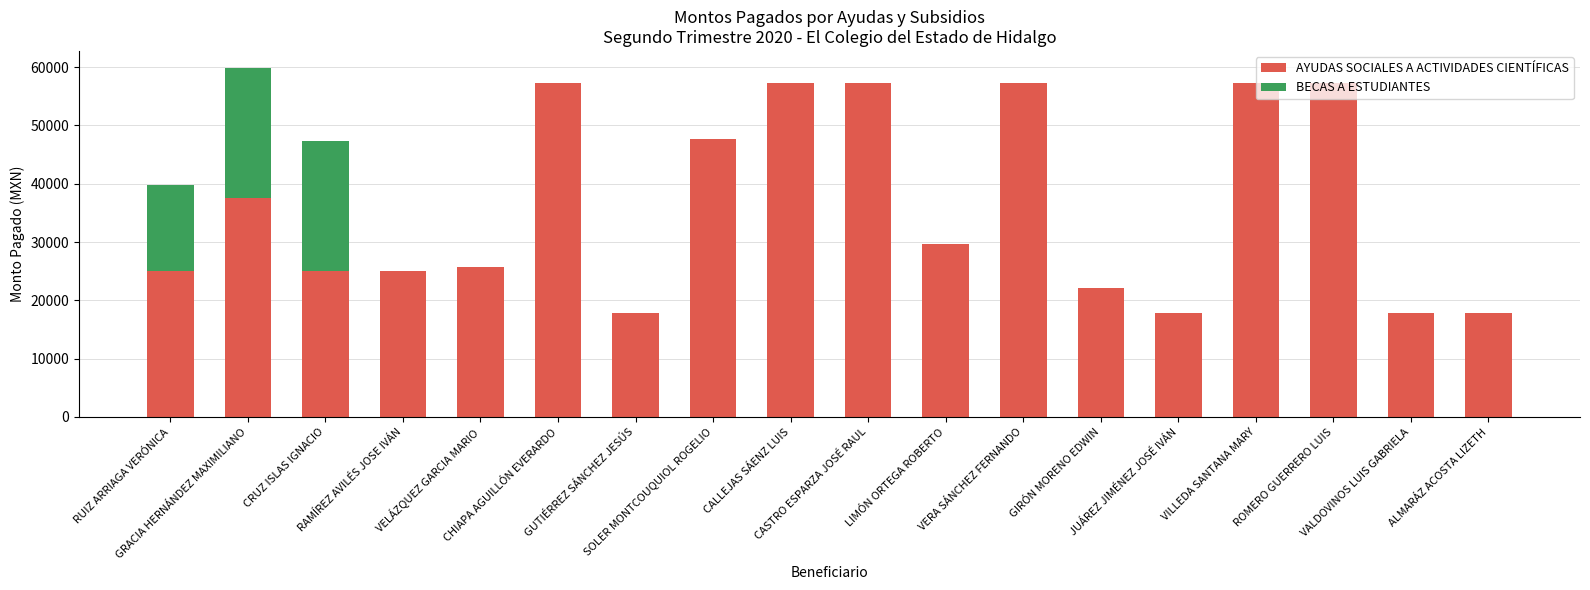

How many categories are shown in the chart?

18